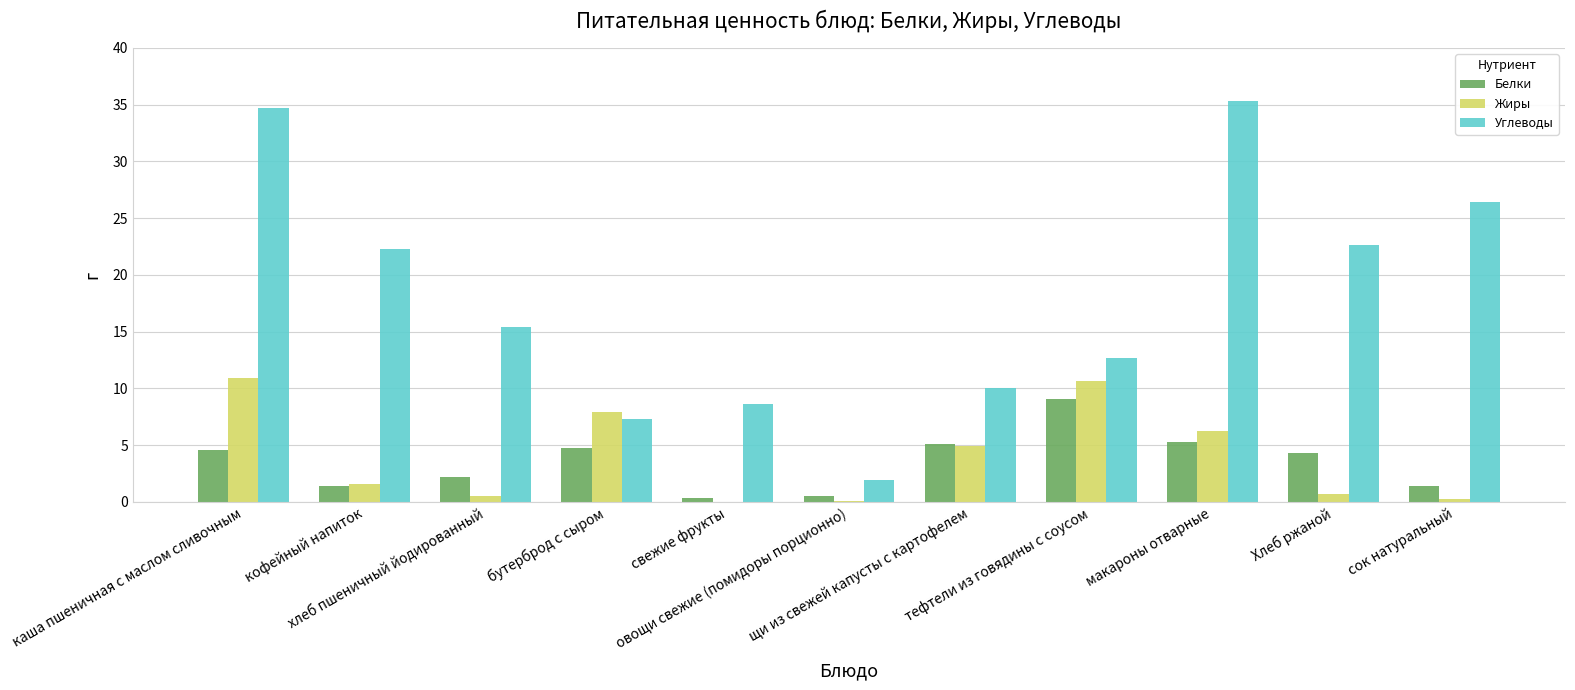

Which series has the largest total across all categories?

Углеводы